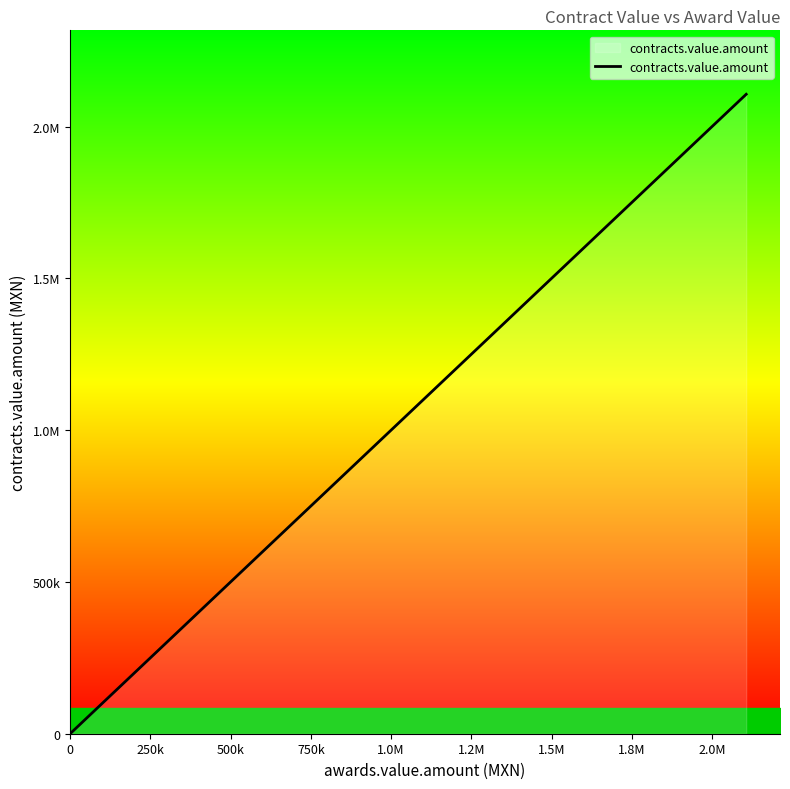

What is the label of the 5th point from the left?

1.0M